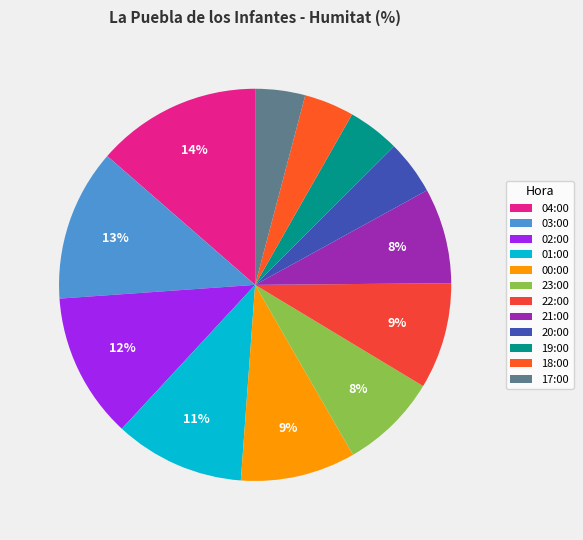

Count the number of slices in the pie.

12